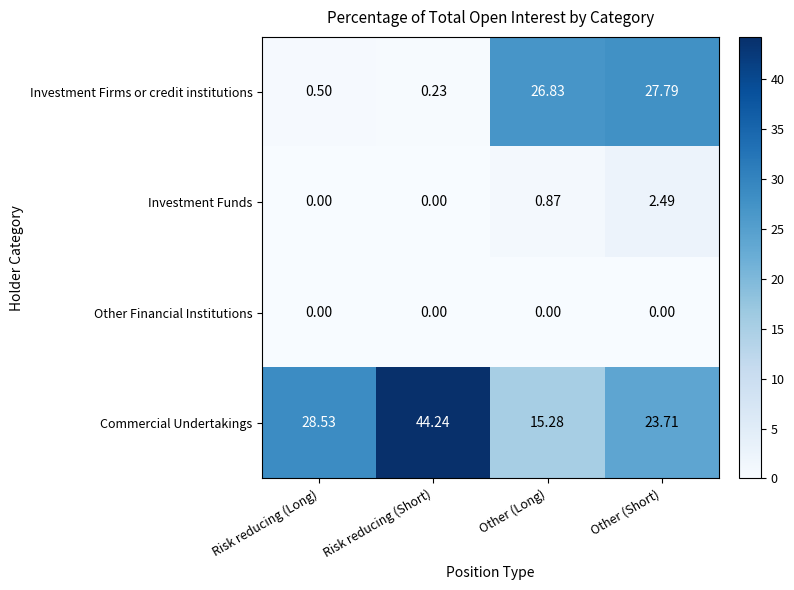

List the series in order of their peak value, lowest first.

Other Financial Institutions, Investment Funds, Investment Firms or credit institutions, Commercial Undertakings